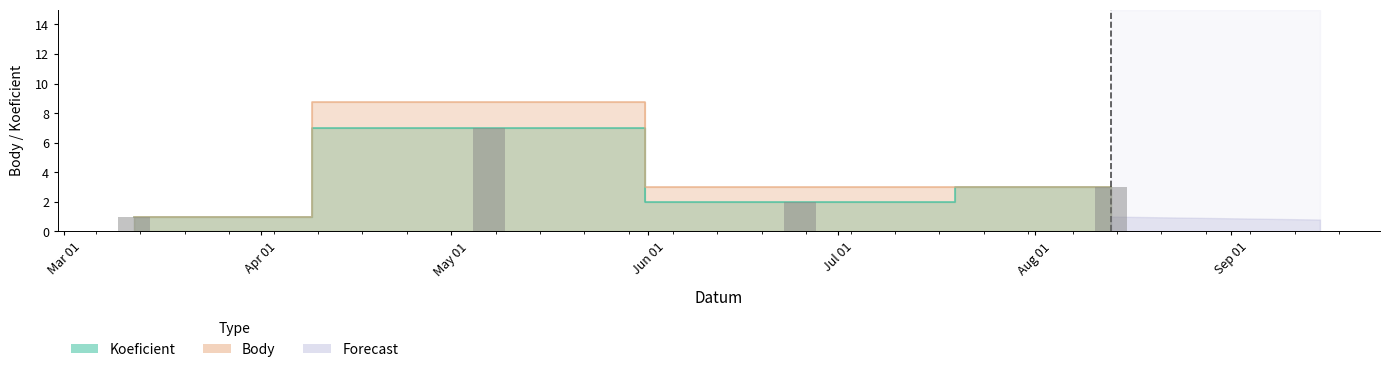

At 2016-08-13, list the series in order from smallest to largest.

Koeficient, Body